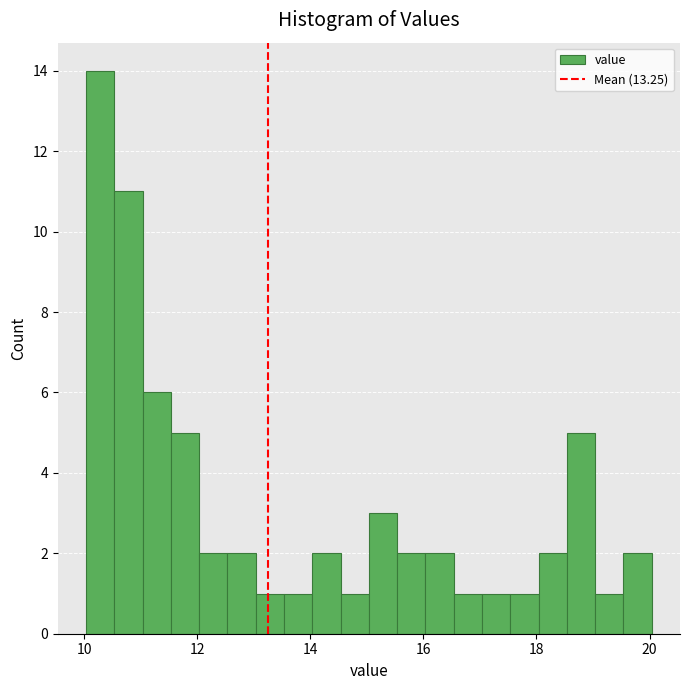

Read against the x-axis, roughly where is the centre of the tallest bar?

10.2